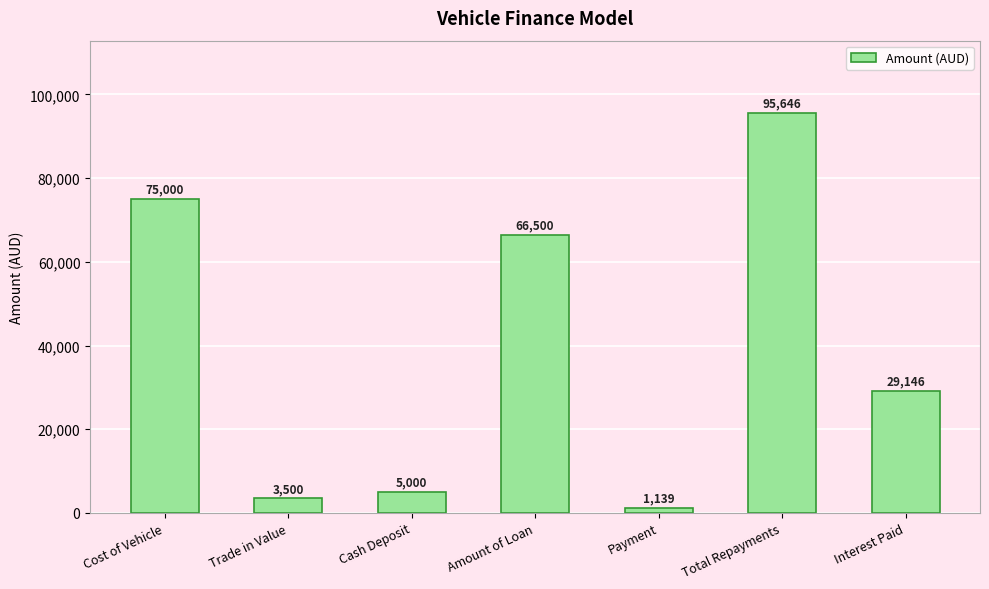

What is the ratio of the value at Interest Paid to the value at Cost of Vehicle?

0.4